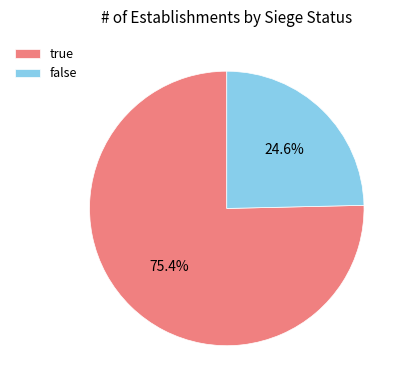

To the nearest percent, what is the difference between the largest and smallest slice percentages?

51%